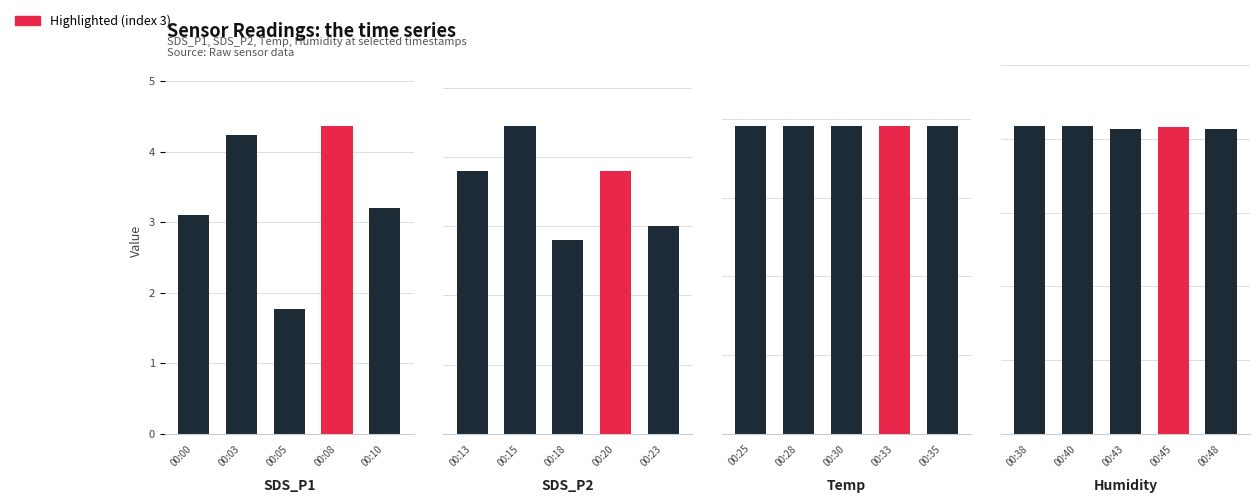

What is the difference between the highest and lowest values at 00:08?

81.3